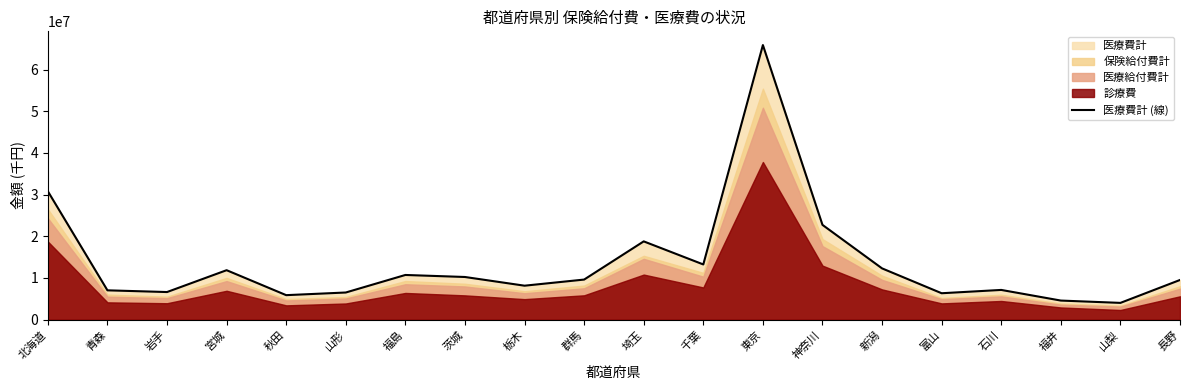

List the labels in order of value, smallest first.

山梨, 福井, 秋田, 富山, 山形, 岩手, 青森, 石川, 栃木, 長野, 群馬, 茨城, 福島, 宮城, 新潟, 千葉, 埼玉, 神奈川, 北海道, 東京